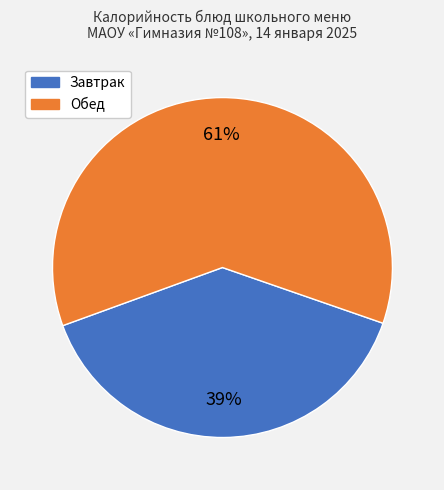

Does any single category account for the majority?

Yes